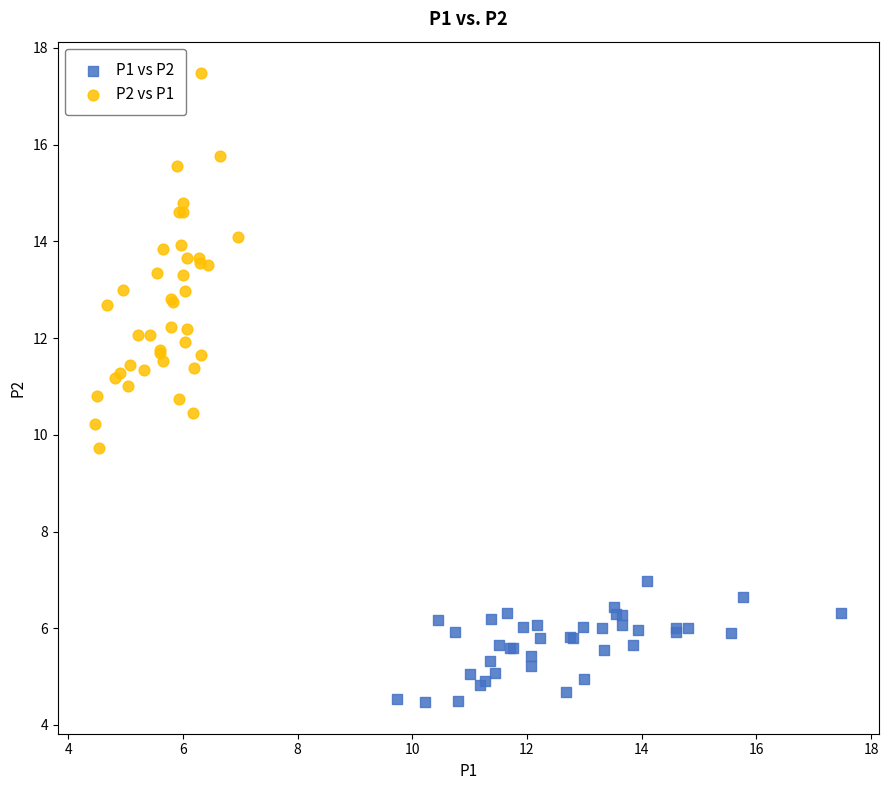

Which series contains the highest Y value?

P2 vs P1